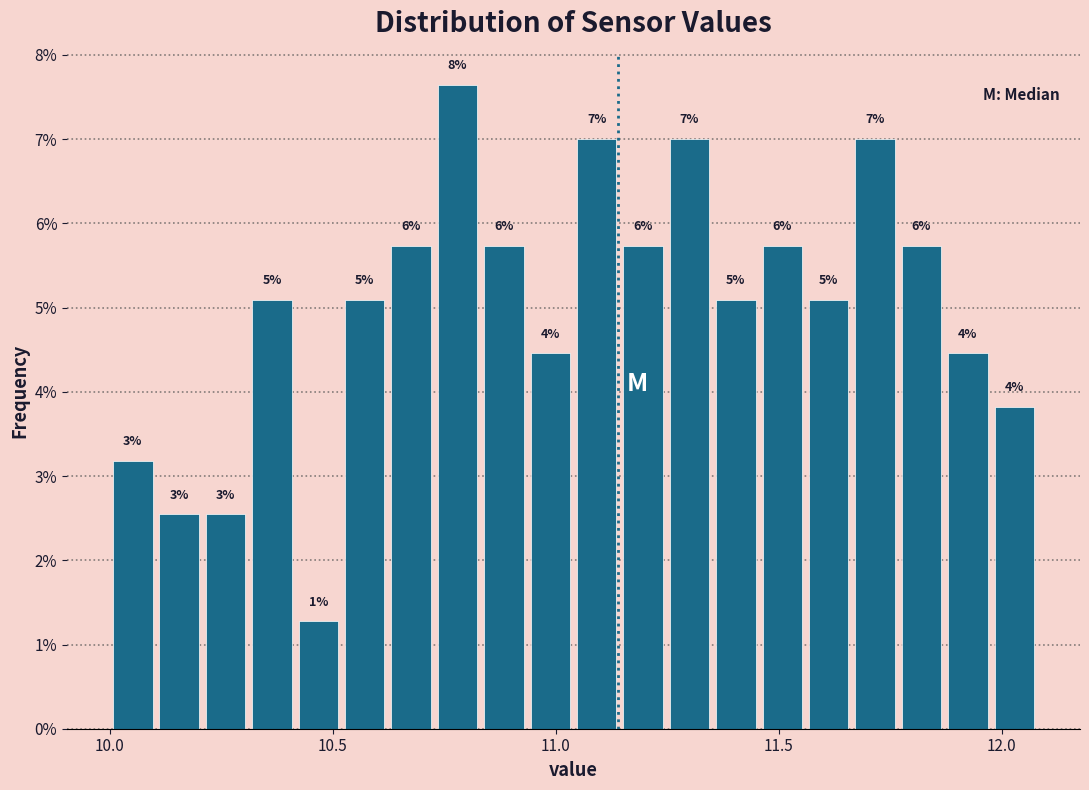

Around what value on the x-axis is the tallest bar? Give the approximate position of its centre, as read against the axis.

10.80